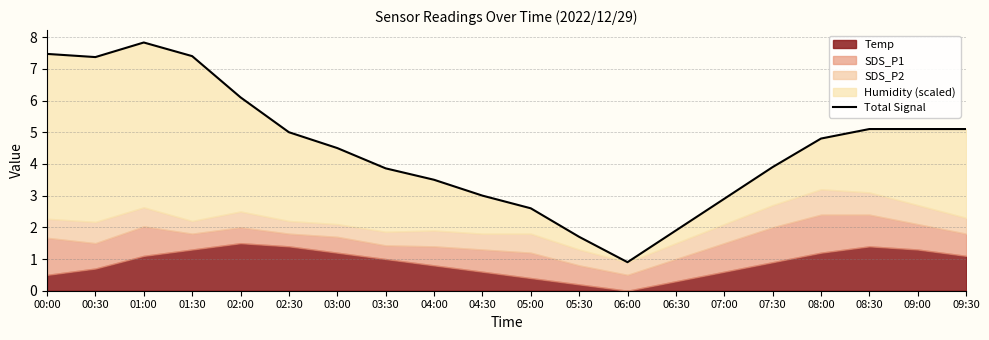

Which category has the highest value across all series?

01:00